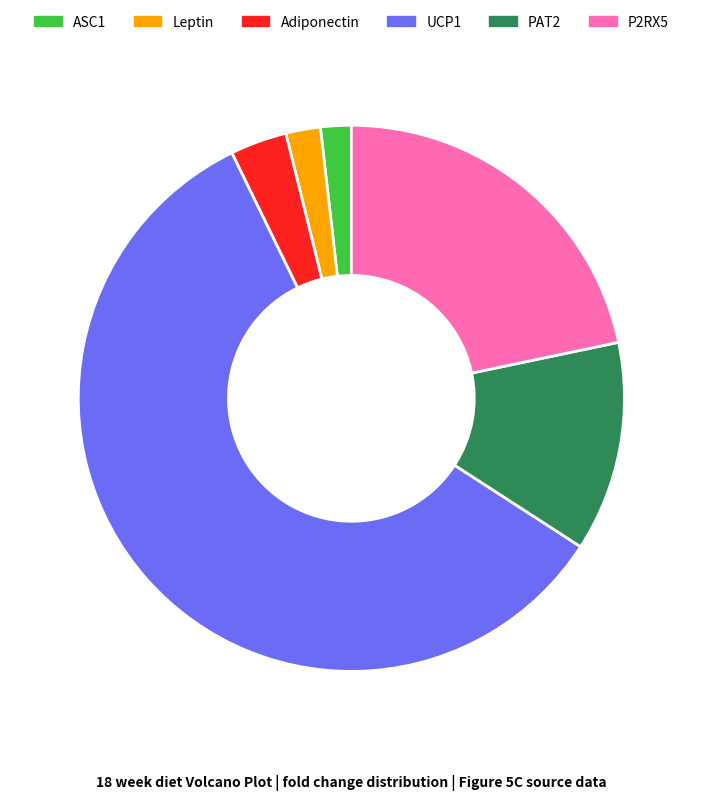

Which has a higher value, Adiponectin or ASC1?

Adiponectin